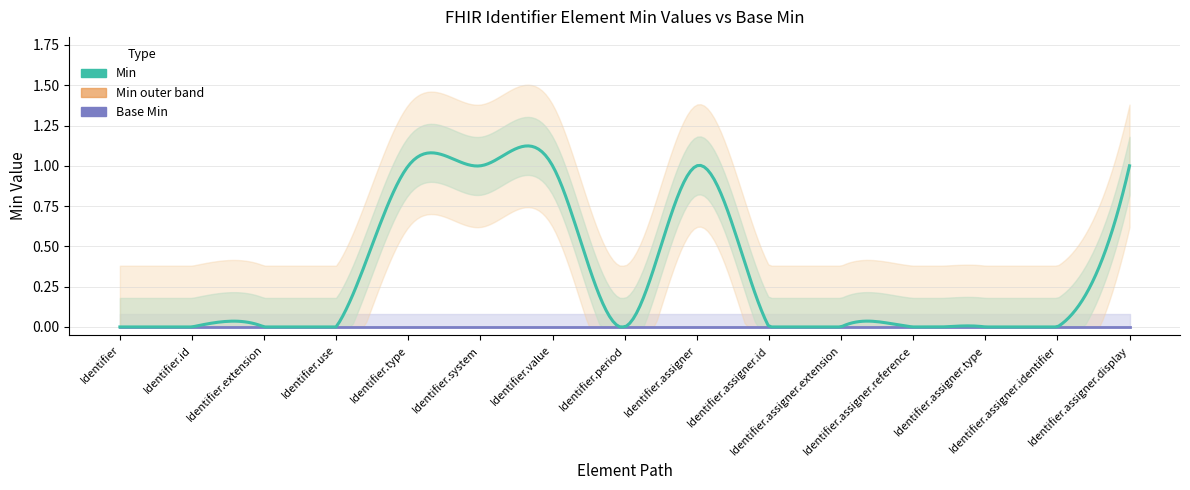

Reading left to right, list all the values displayed in this chart.

Min: 0	0	0	0	1	1	1	0	1	0	0	0	0	0	1
Base Min: 0	0	0	0	0	0	0	0	0	0	0	0	0	0	0